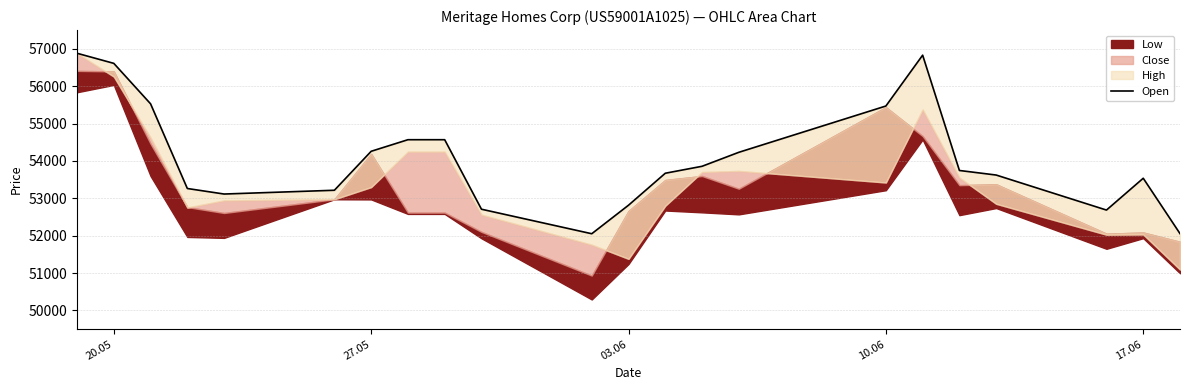

How many points are lower than both their immediate neighbors (excluding endpoints)?

3